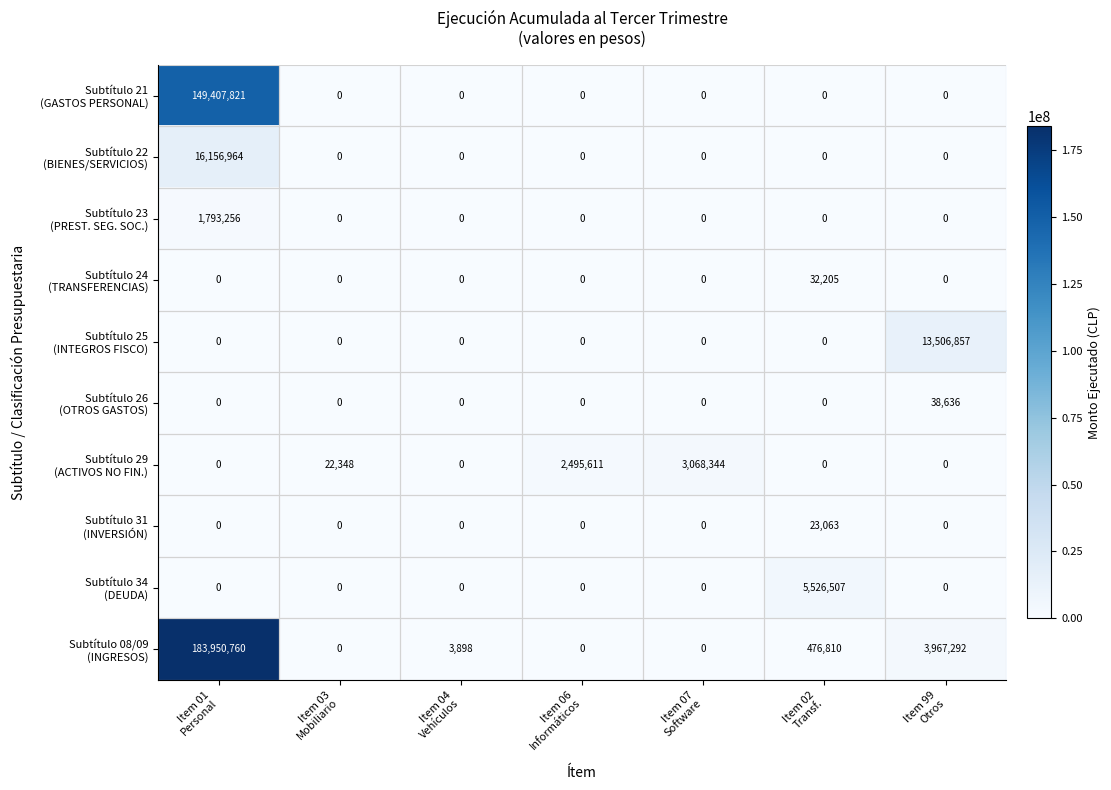

What is the greatest value displayed?

183950760